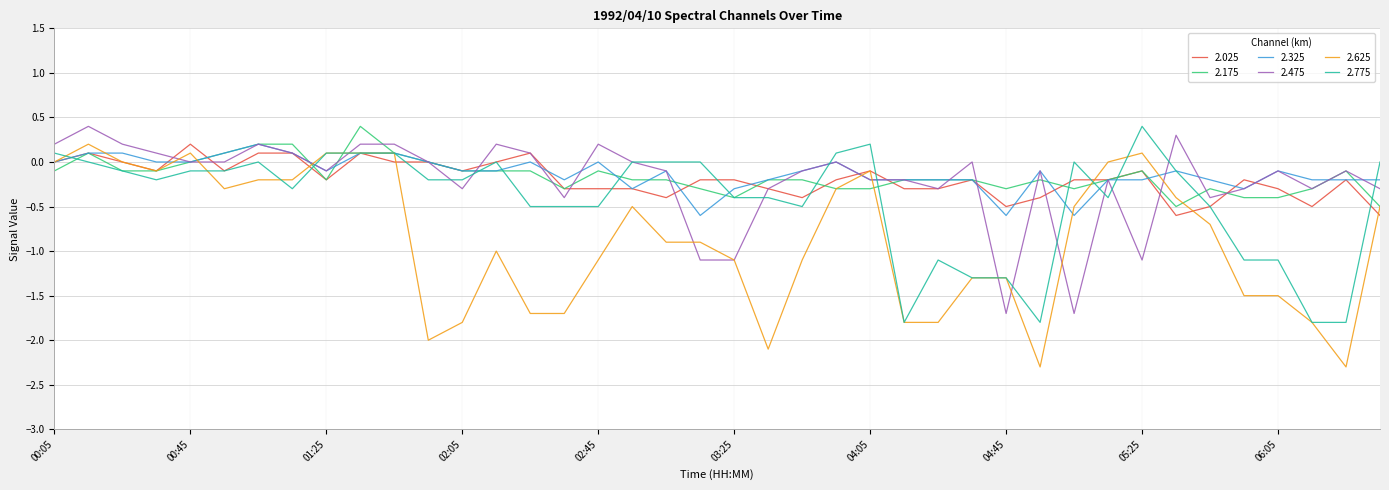

Which series has the largest range (max minus min)?

2.625